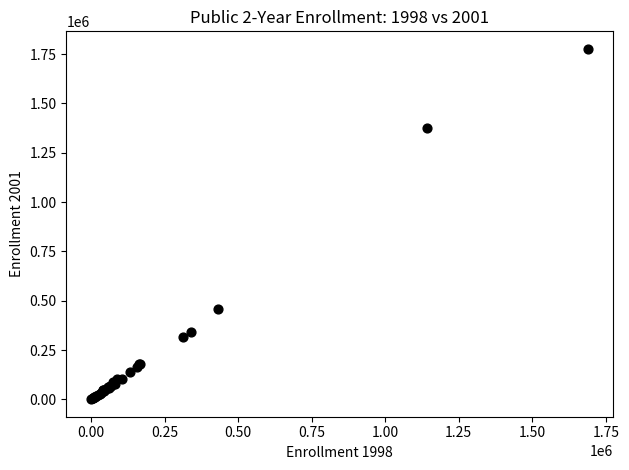

What Y value in the scatter plot is closest to 888995?

460004